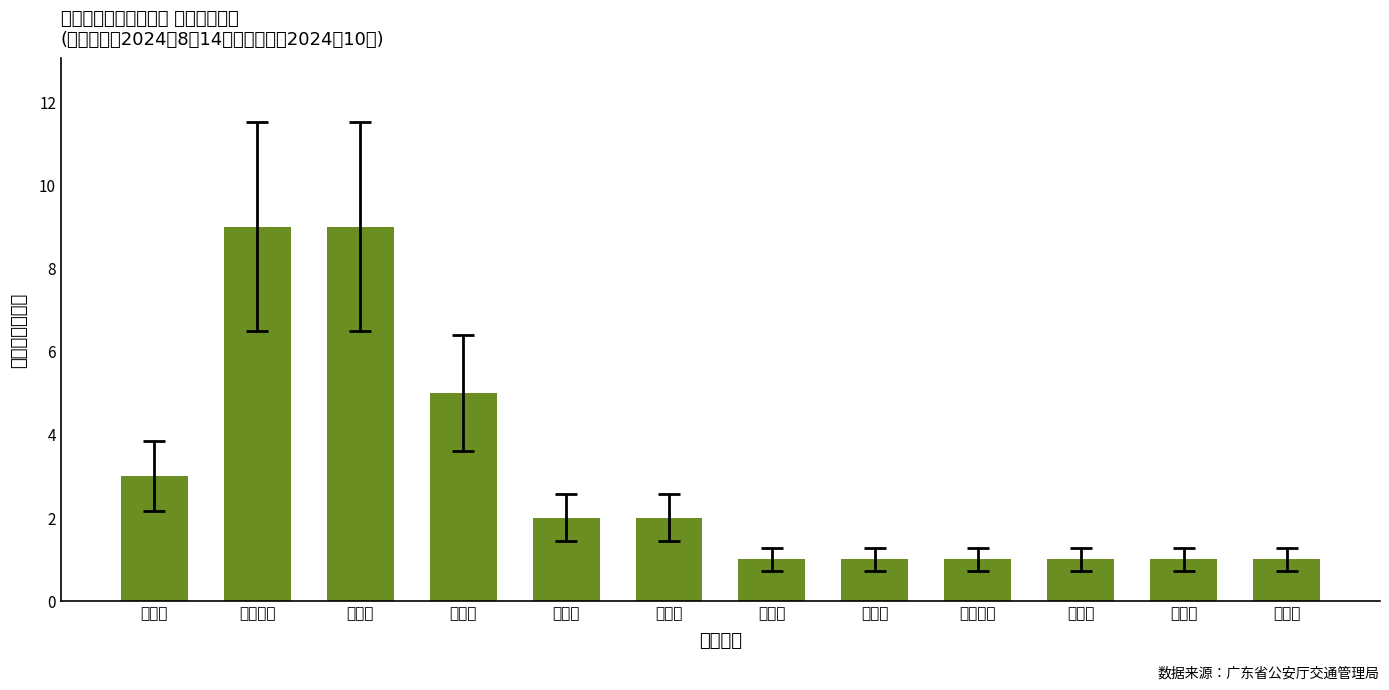

Are the bars horizontal?

No